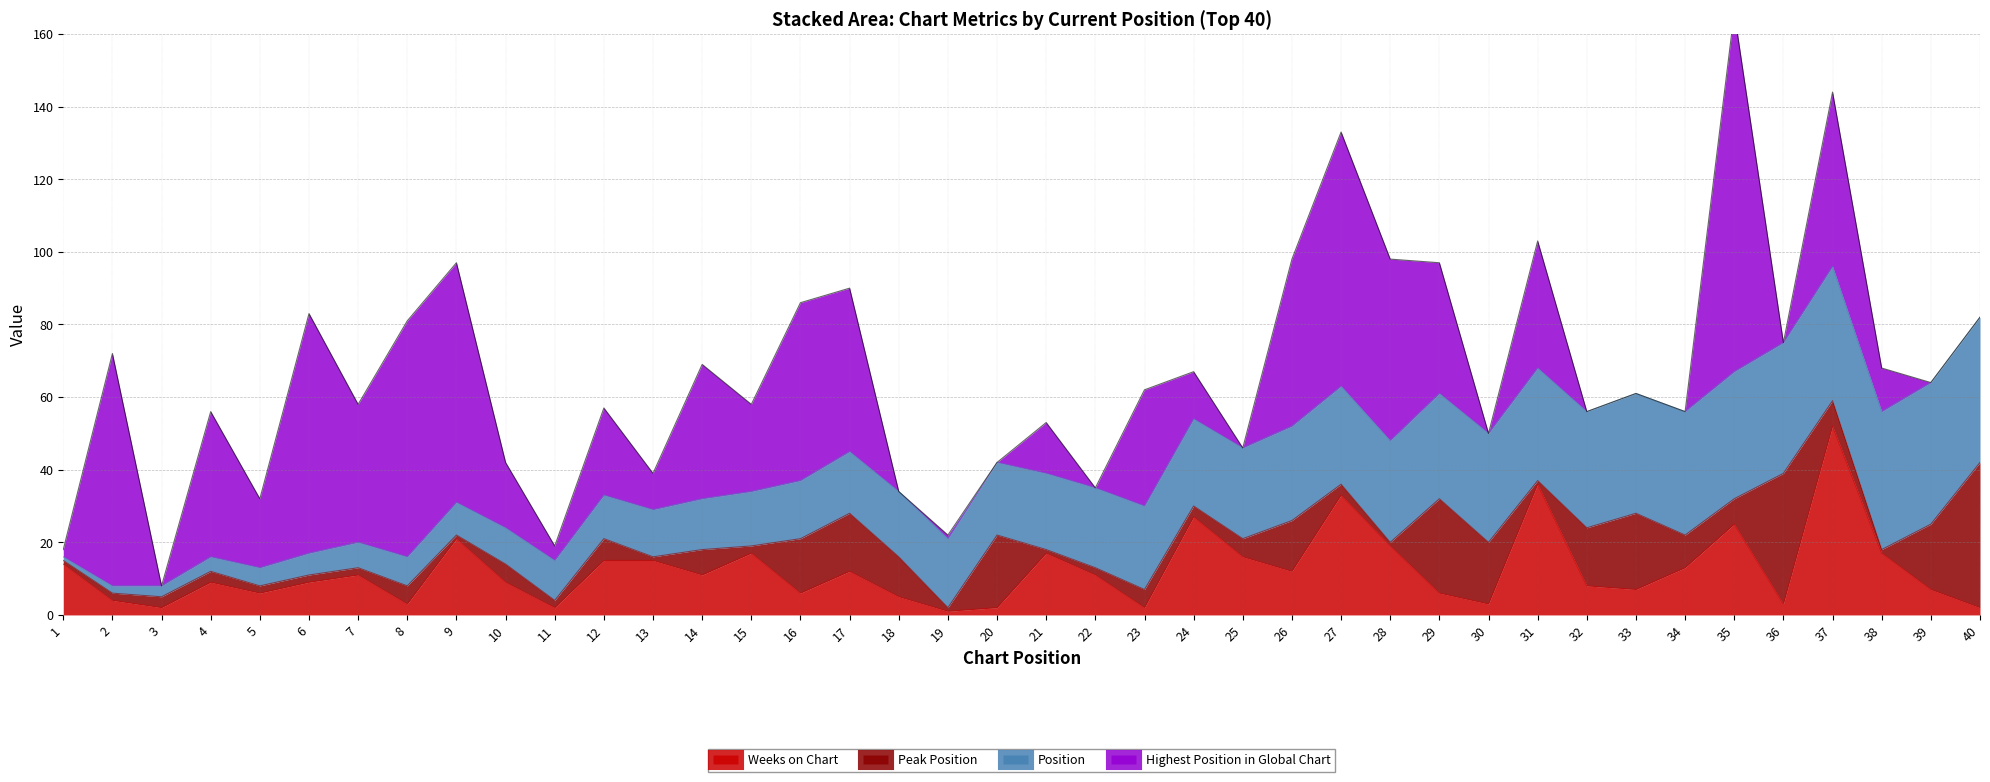

At which label does Peak Position reach its minimum?

1